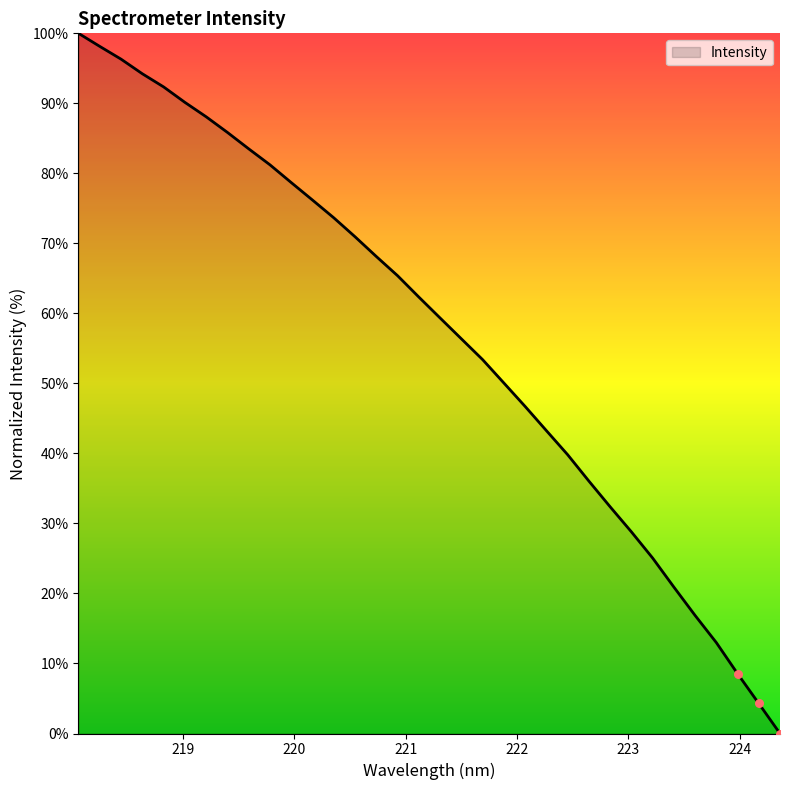

What is the maximum value shown in the chart?

100.0